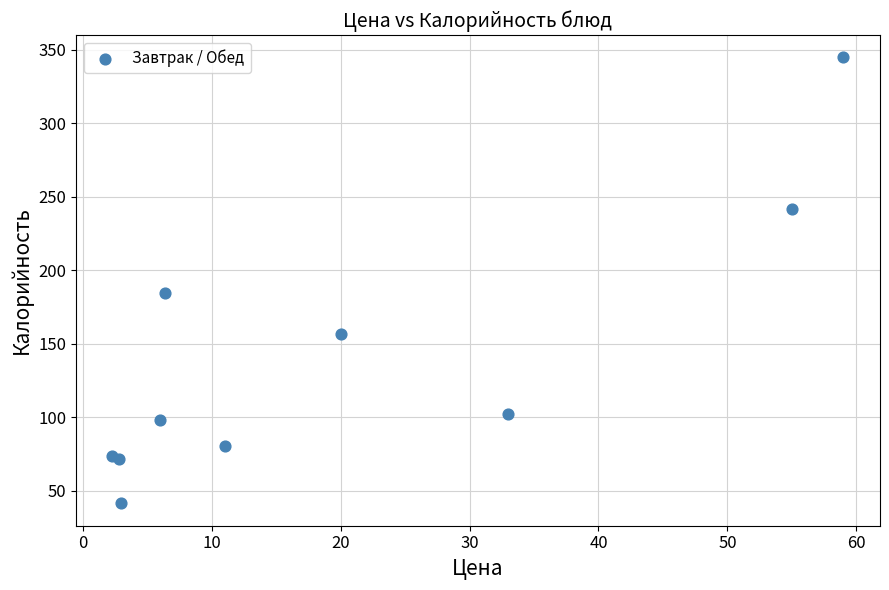

What Y value in the scatter plot is closest to 193?

184.6